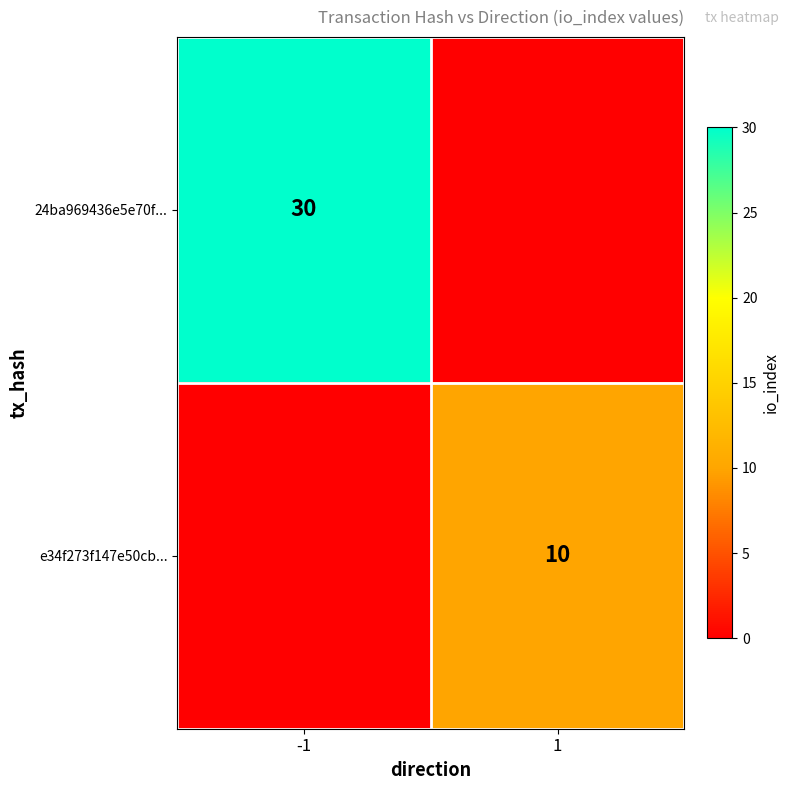

True or false: 24ba969436e5e70f... has a value of 15 at -1.

False